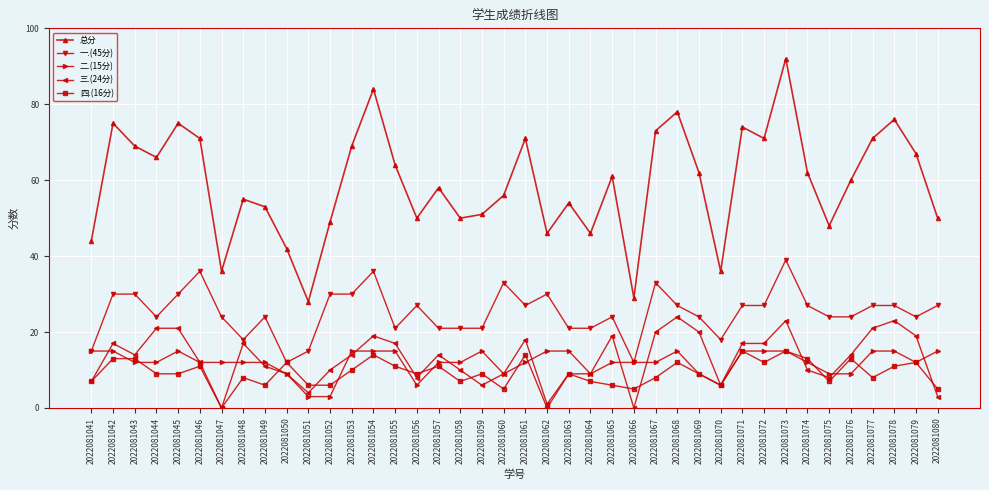

Read the 总分 value at 2022081067.

73